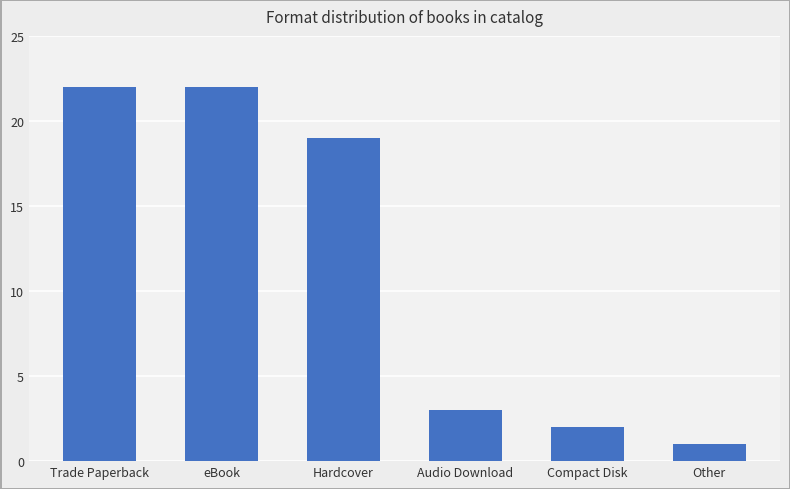

What is the minimum value shown in the chart?

1